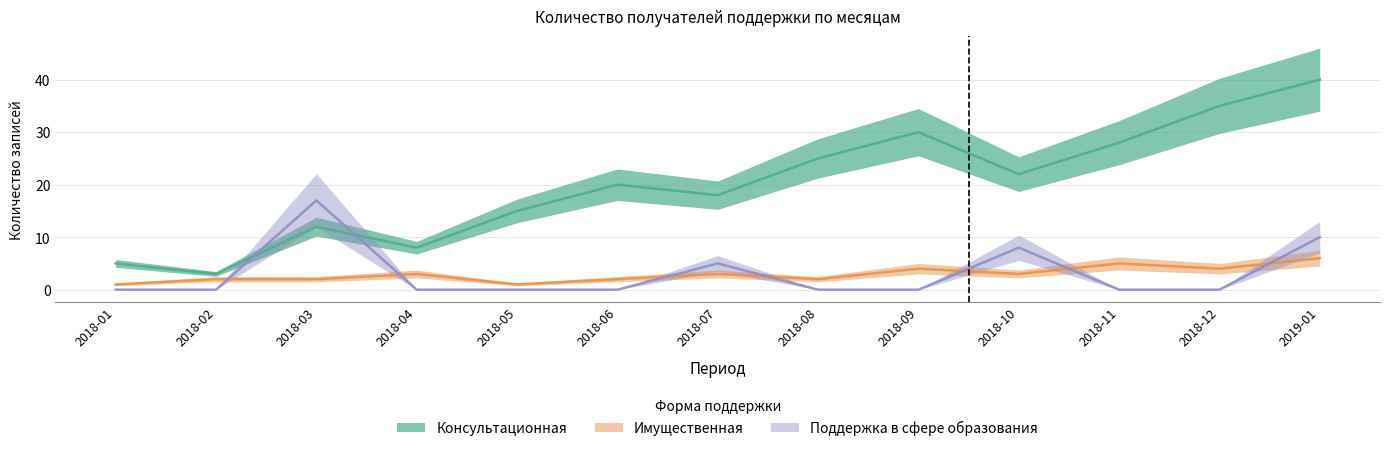

In Консультационная, how many points are higher than both neighbors (excluding endpoints)?

3